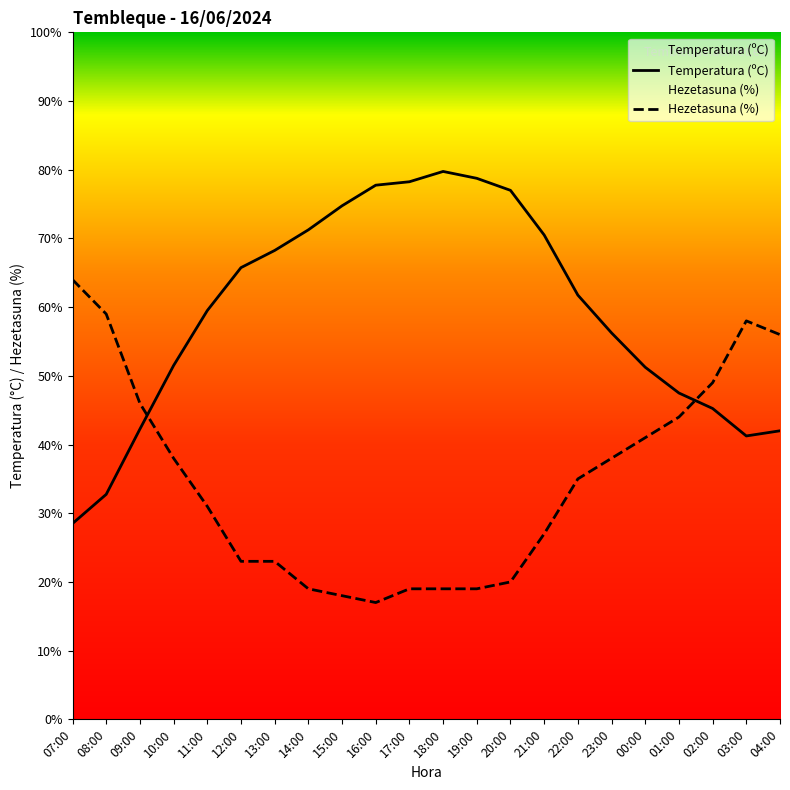

Rank the series at 14:00 from highest to lowest value.

Temperatura (ºC), Hezetasuna (%)